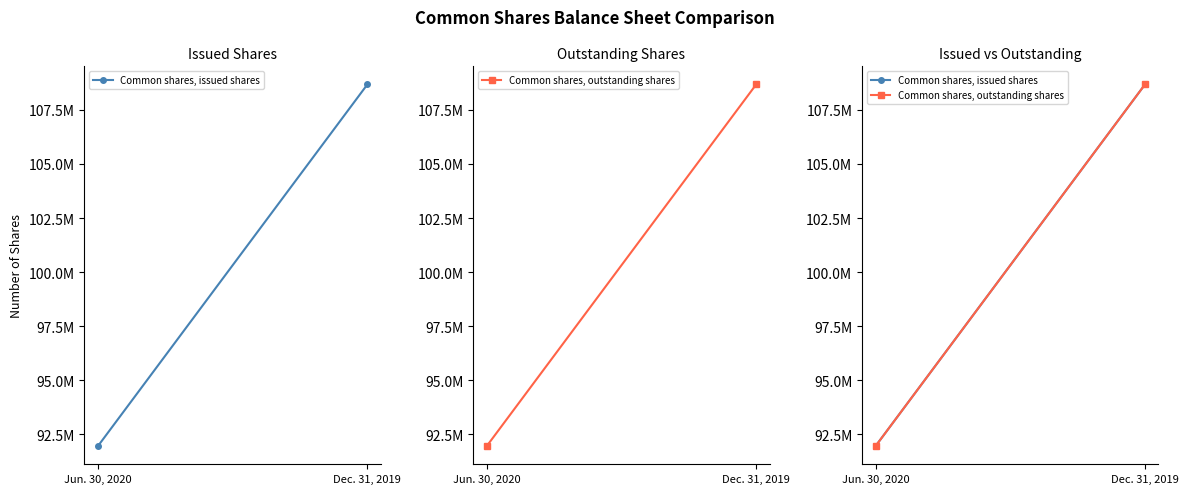

List the series in order of their peak value, lowest first.

Common shares, issued shares, Common shares, outstanding shares